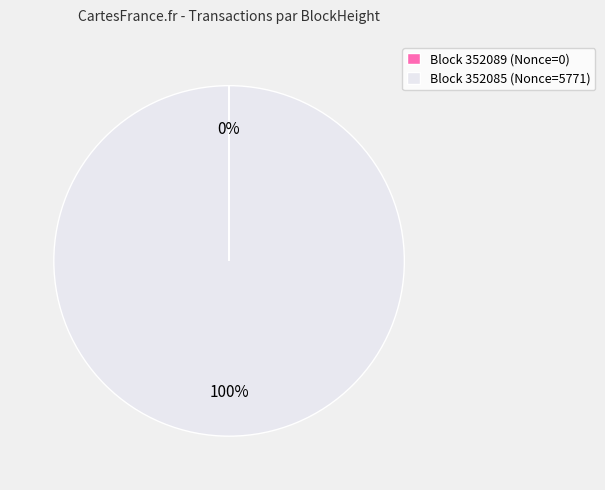

Is there a majority slice in this chart?

Yes